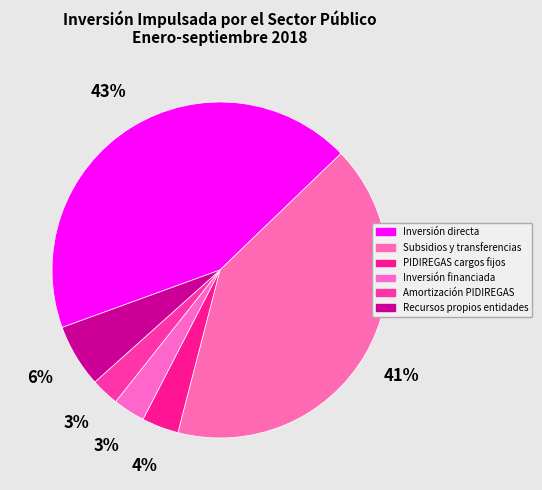

To the nearest percent, what portion does Inversión financiada represent?

3%